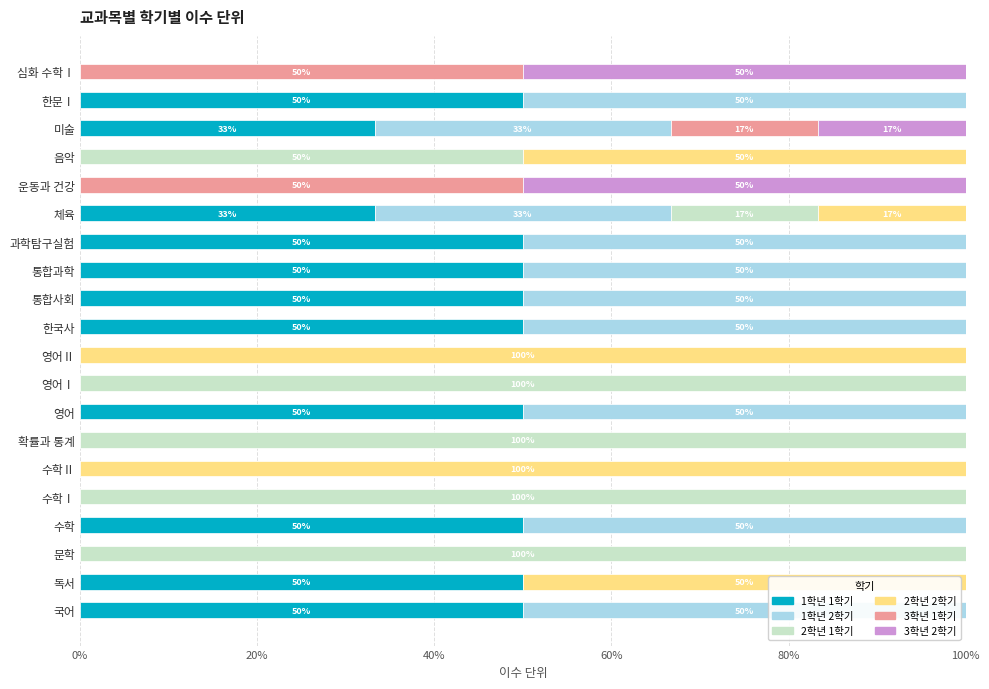

What is the maximum value for 1학년 1학기?

50.0